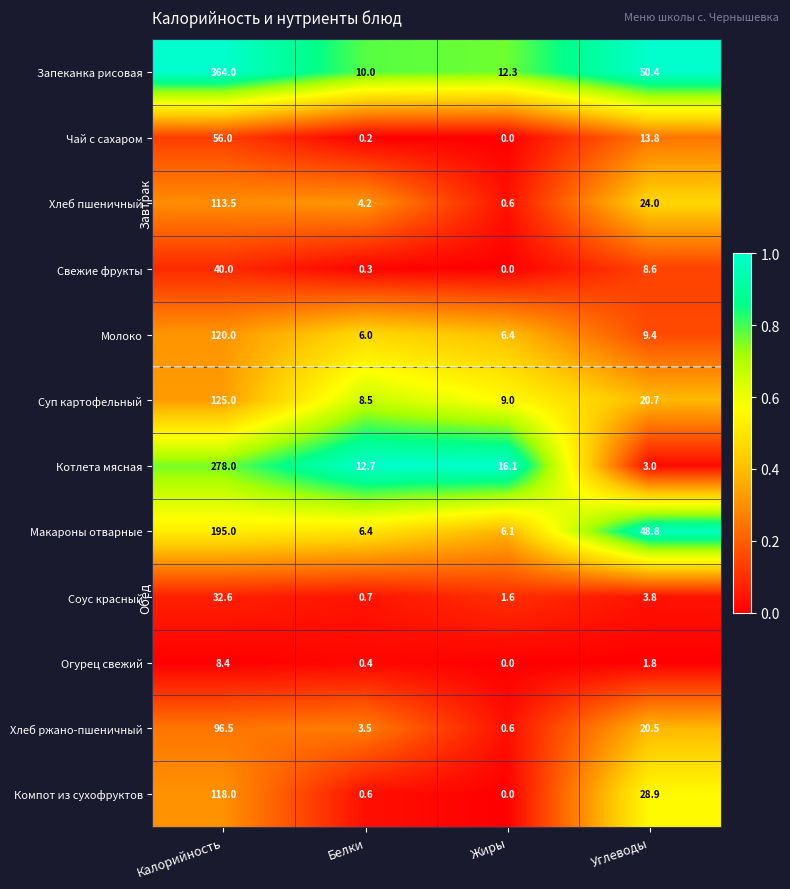

At which category does the chart reach its peak across all series?

Калорийность